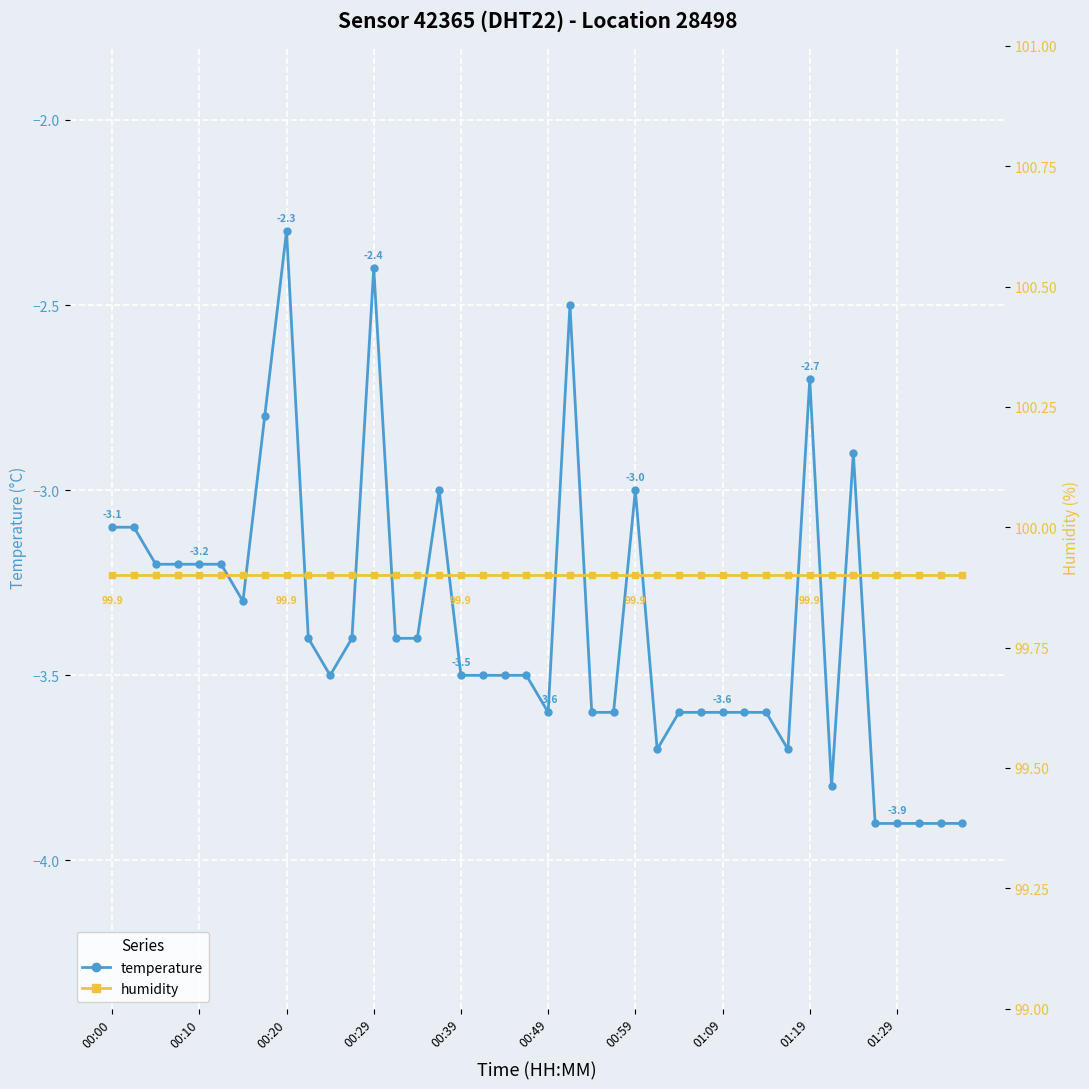

How many lines are shown in the chart?

2